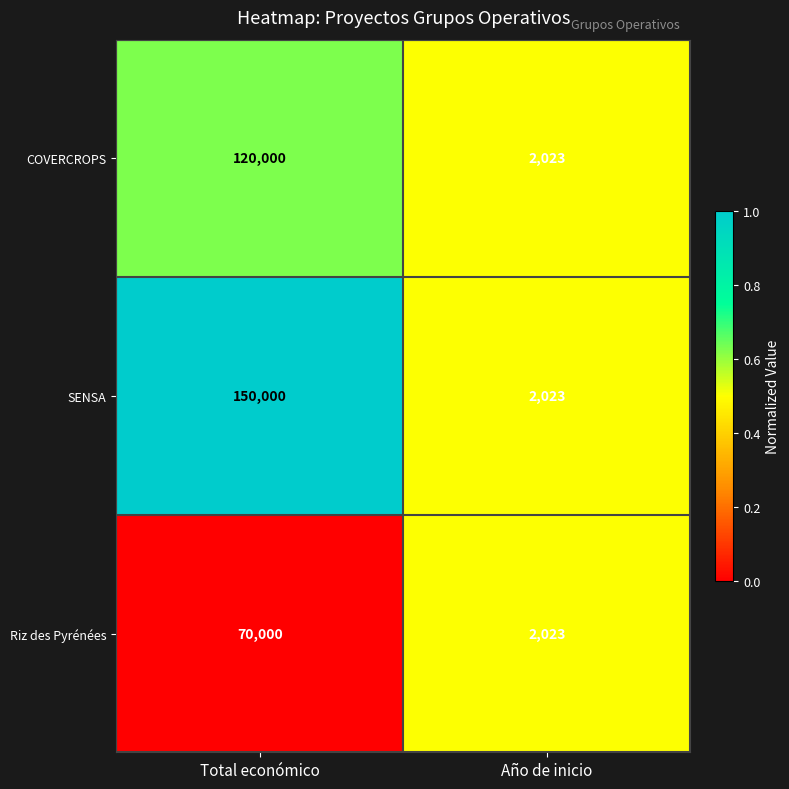

The SENSA series shows 2023 at Año de inicio. True or false?

True